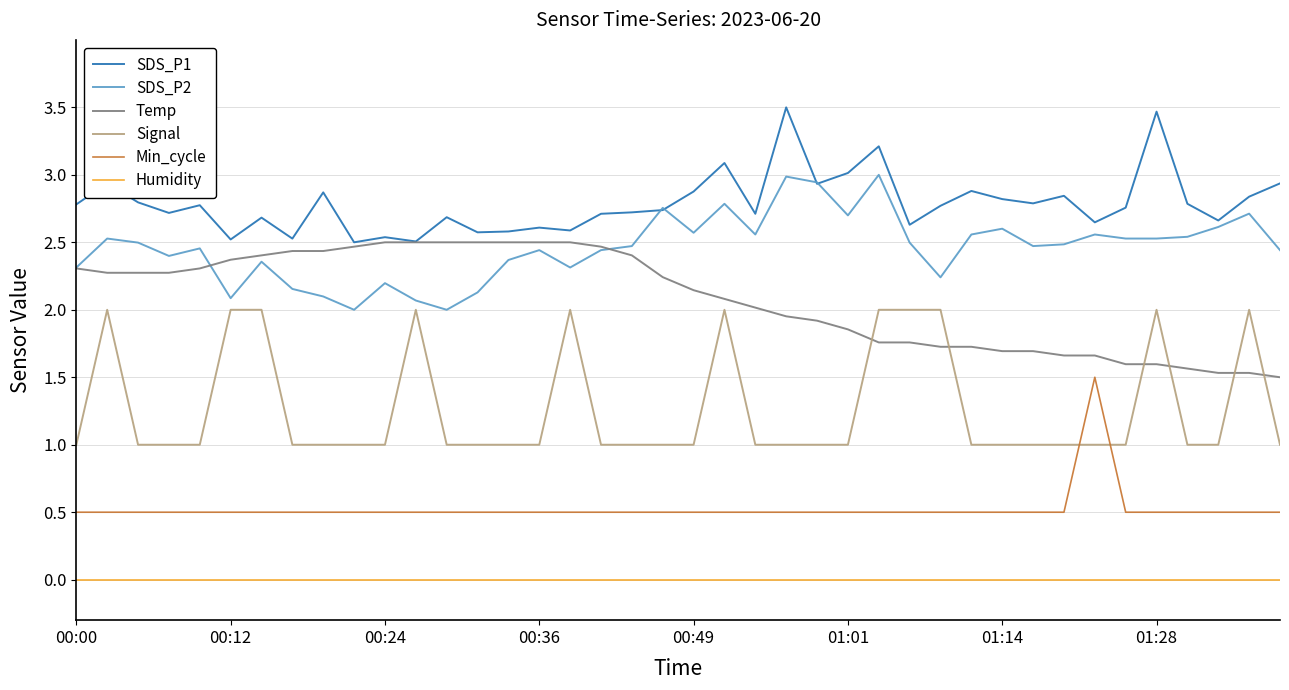

What is the greatest value displayed?

3.5